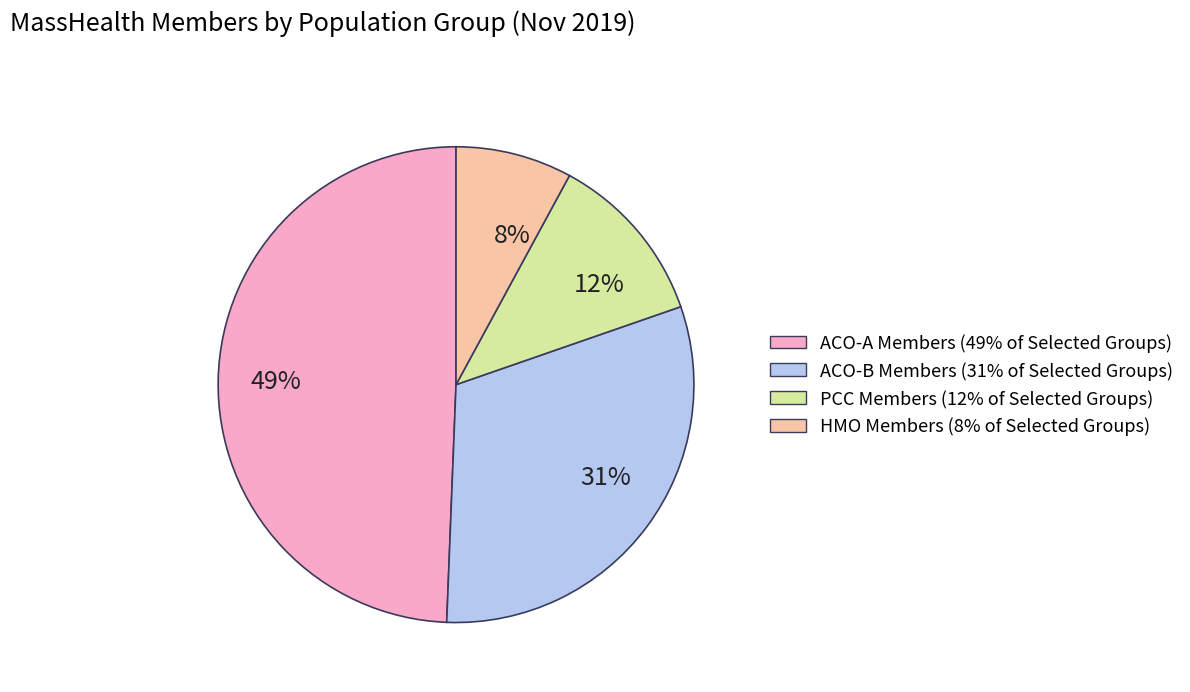

To the nearest percent, what is the difference between the largest and smallest slice percentages?

41%